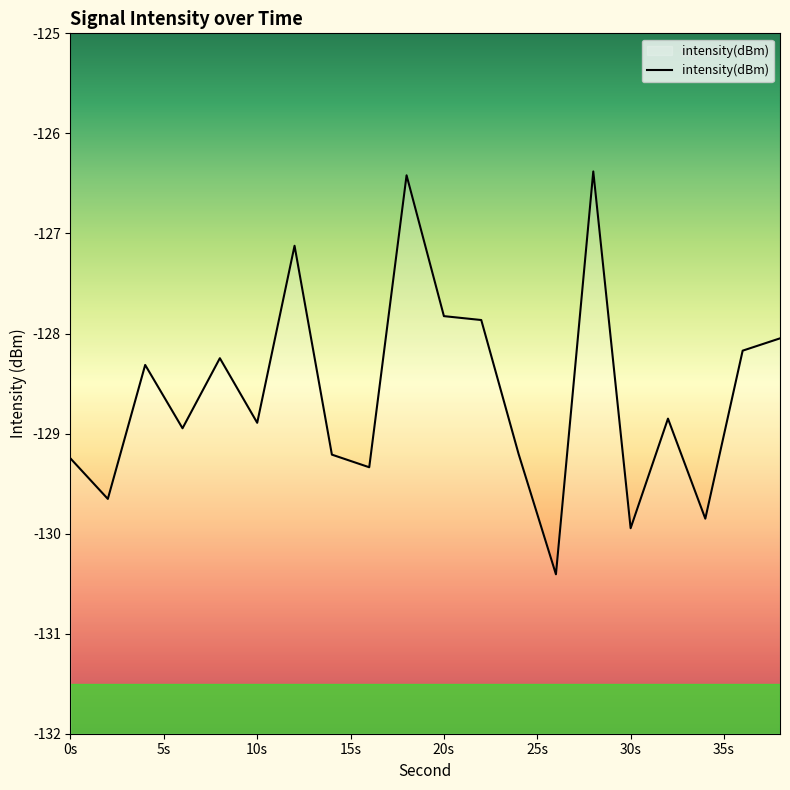

Reading left to right, extract all data points from this chart.

-129.2	-129.7	-128.3	-128.9	-128.2	-128.9	-127.1	-129.2	-129.3	-126.4	-127.8	-127.9	-129.2	-130.4	-126.4	-129.9	-128.9	-129.9	-128.2	-128.0